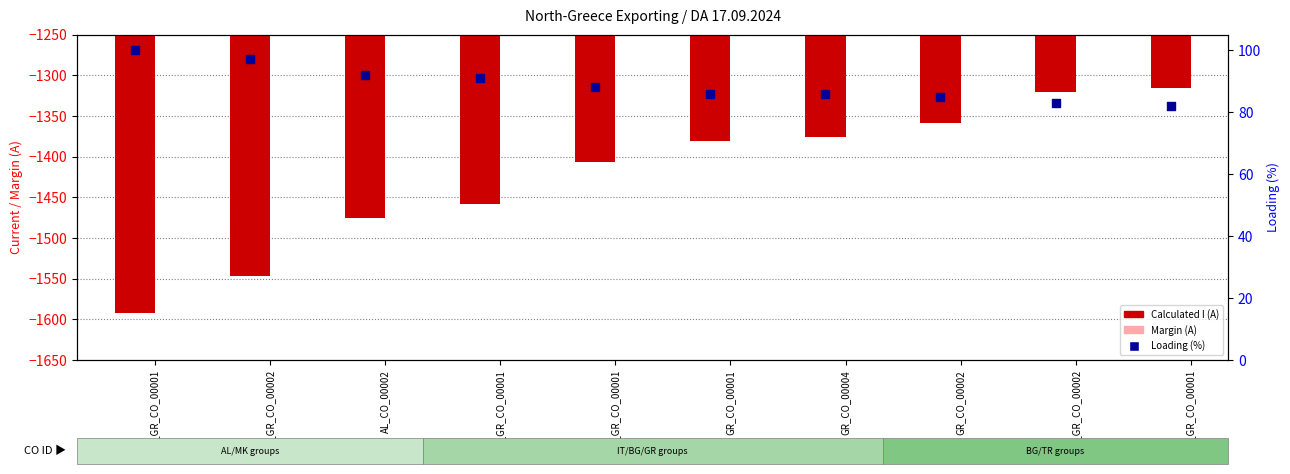

What are all the series names shown in the legend?

Calculated I (A), Margin (A), Loading (%)